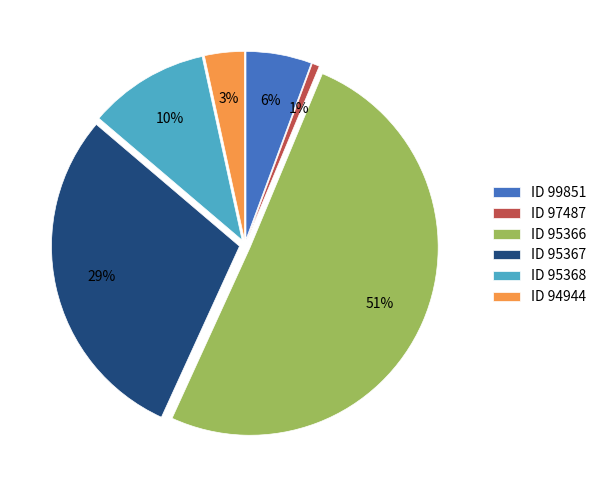

What is the largest slice in the pie chart?

ID 95366